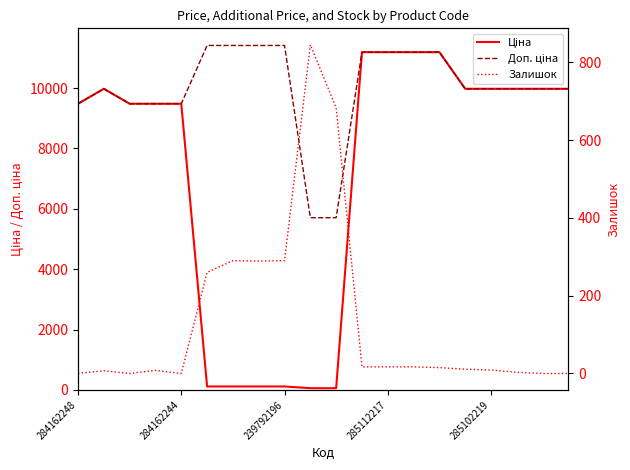

Reading left to right, what are all the values shown in this chart?

Ціна: 9480.1	9975.0	9480.1	9480.1	9480.1	114.1	114.1	114.1	114.1	57.0	57.0	11188.2	11188.2	11188.2	11188.2	9975.0	9975.0	9975.0	9975.0	9975.0
Доп. ціна: 9480.1	9975.0	9480.1	9480.1	9480.1	11410.0	11410.0	11410.0	11410.0	5705.0	5705.0	11188.2	11188.2	11188.2	11188.2	9975.0	9975.0	9975.0	9975.0	9975.0
Залишок: 0.0	7.0	0.0	8.0	0.0	260.0	290.0	289.0	290.0	845.0	683.0	17.0	17.0	17.0	15.0	11.0	9.0	3.0	0.0	0.0